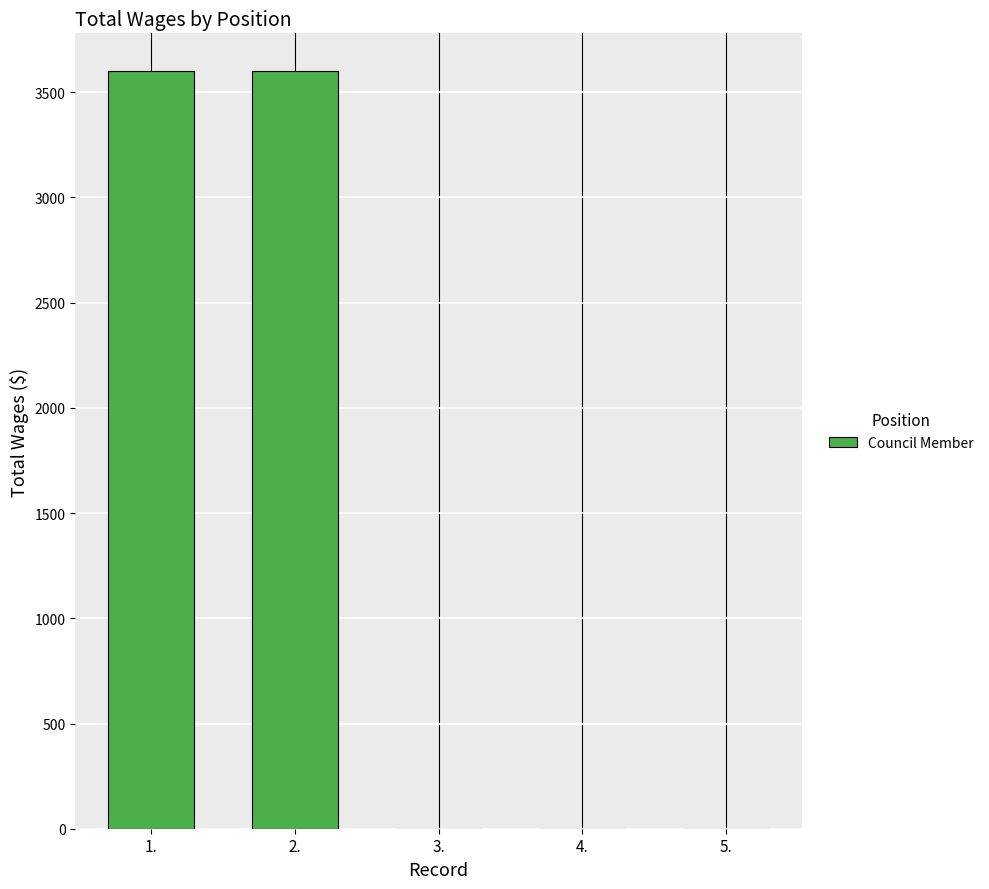

What is the greatest value displayed?

3600